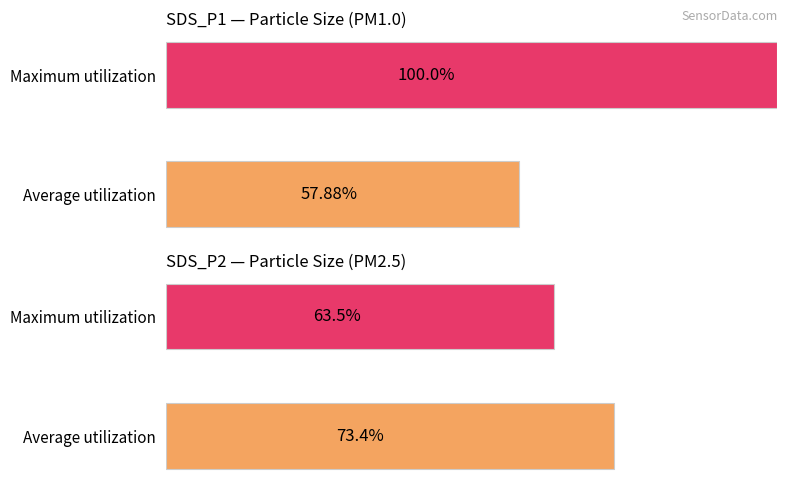

Rank the series by their maximum value, from highest to lowest.

SDS_P1, SDS_P2